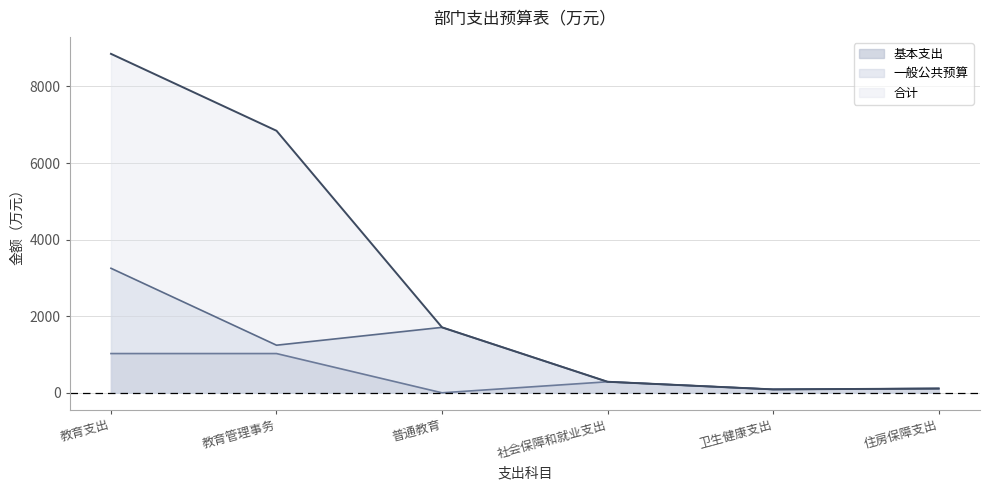

What is the maximum value shown in the chart?

8851.6